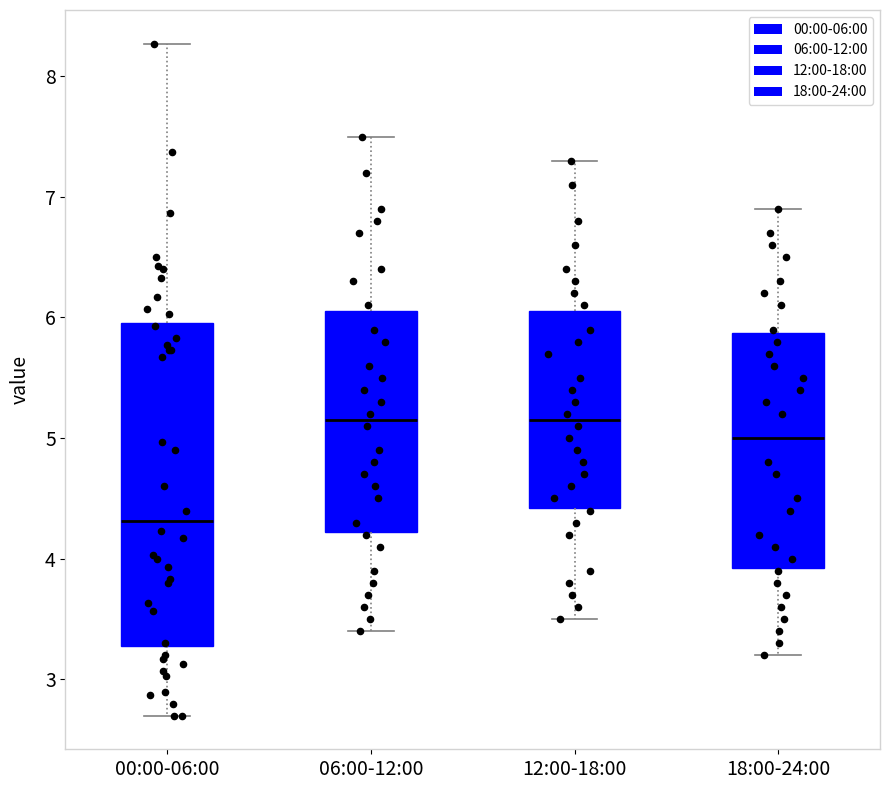

Where does the lower whisker of the box for 12:00-18:00 end on the y-axis? The values are not printed on the chart, so give them approximately, as read against the axis.

3.5